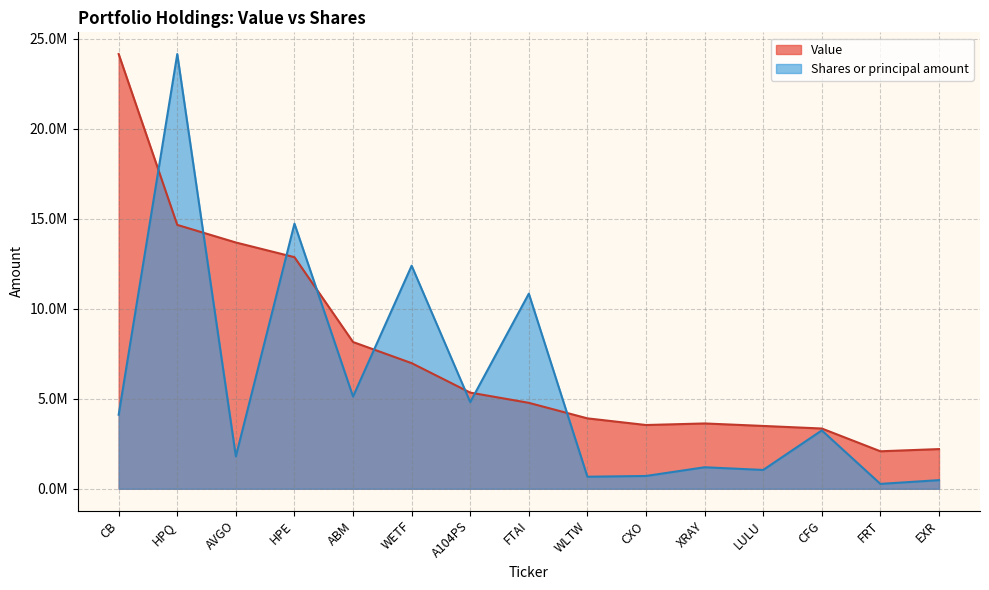

Which series changed the most between HPE and FTAI?

Value